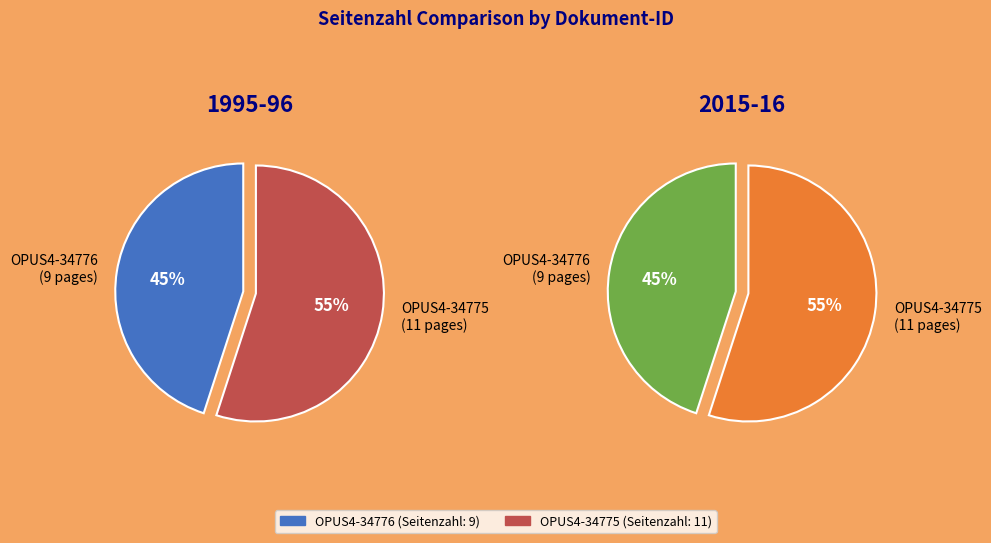

To the nearest percent, what is the difference between the OPUS4-34776 and OPUS4-34775 slice percentages?

10%